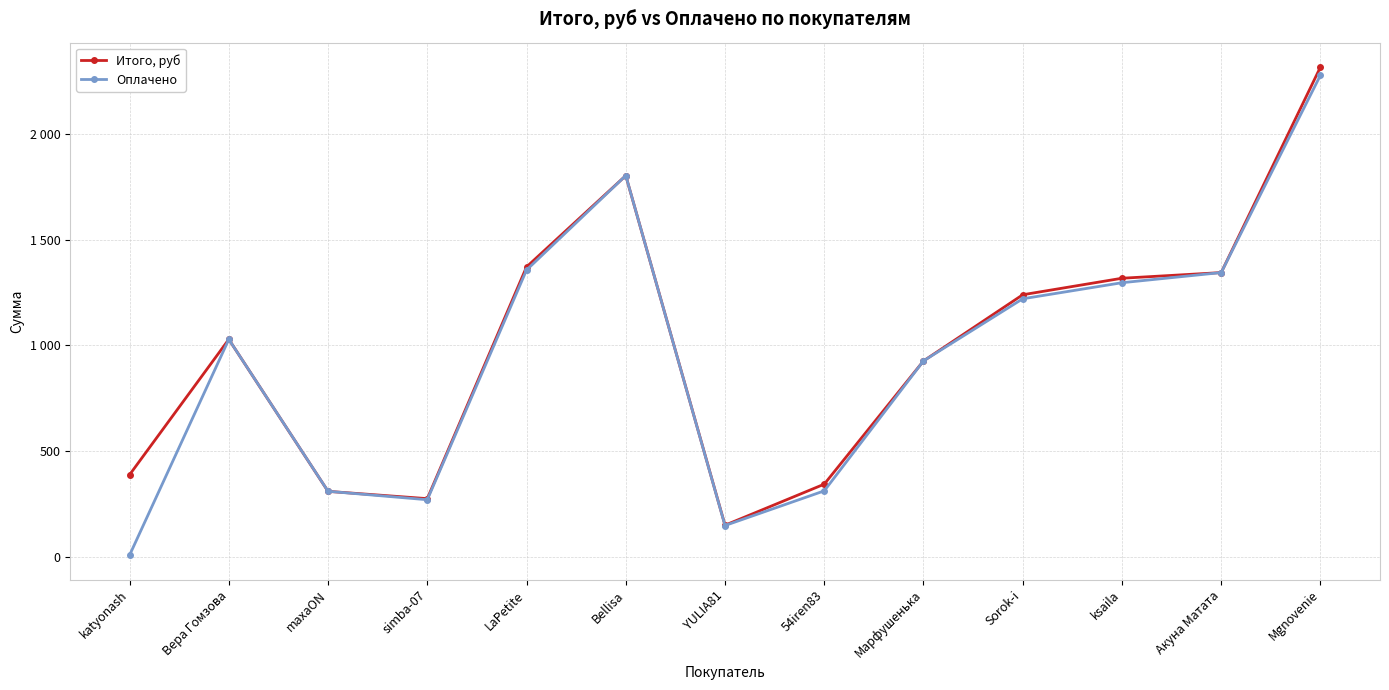

What is the approximate value of Оплачено at Mgnovenie?

2278.0